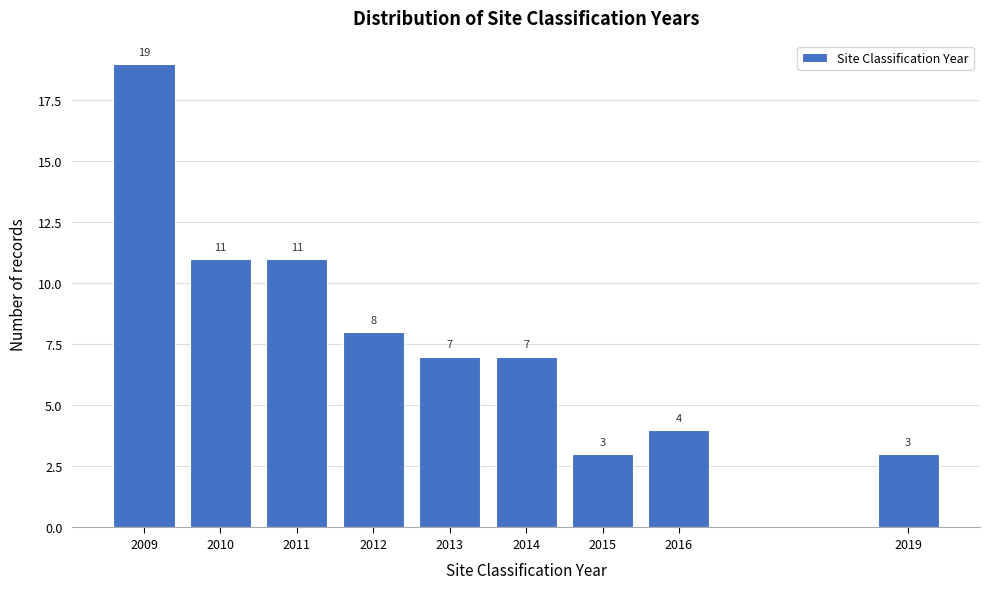

Reading left to right, list all the values displayed in this chart.

2009=19	2010=11	2011=11	2012=8	2013=7	2014=7	2015=3	2016=4	2019=3